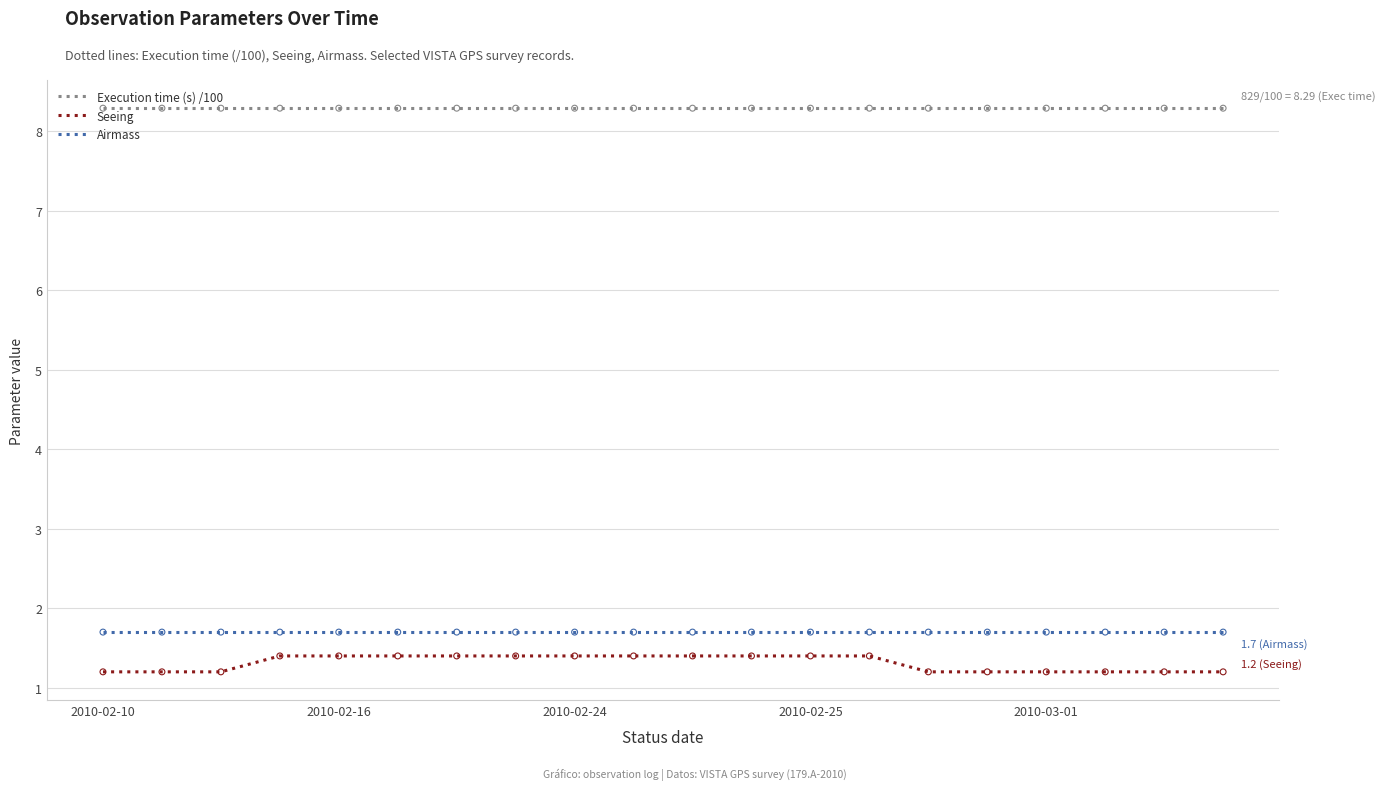

Which series has the largest range (max minus min)?

Seeing